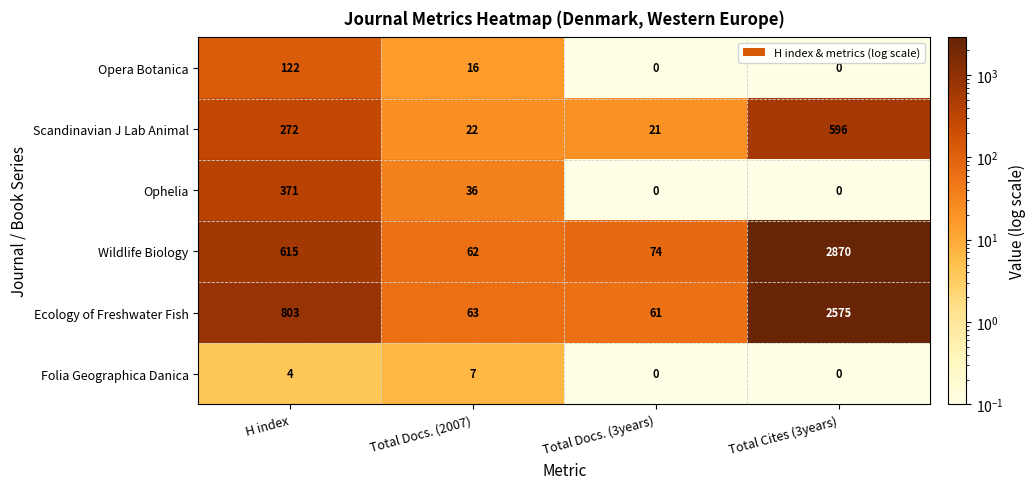

Which series has the largest total across all categories?

Wildlife Biology